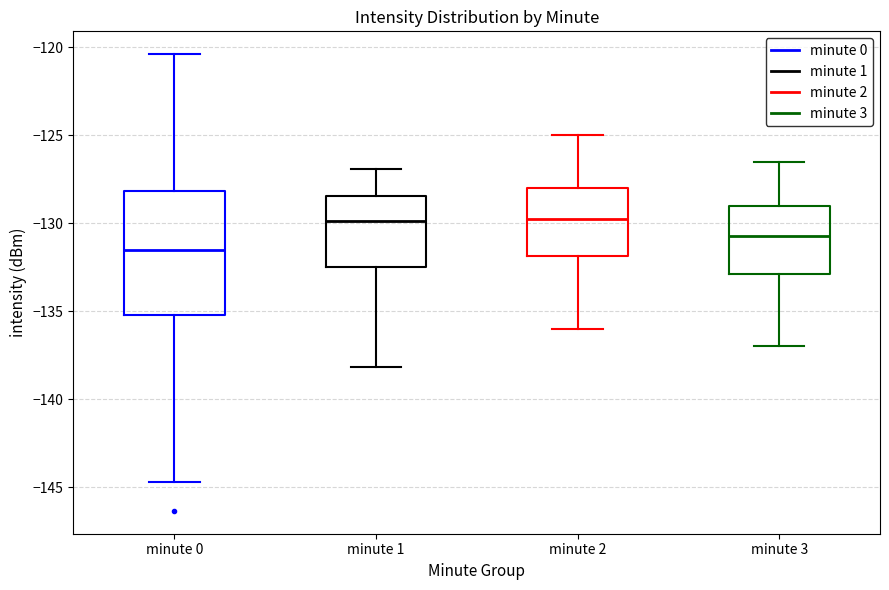

Which box is the tallest, from its lower edge to its upper edge?

minute 0